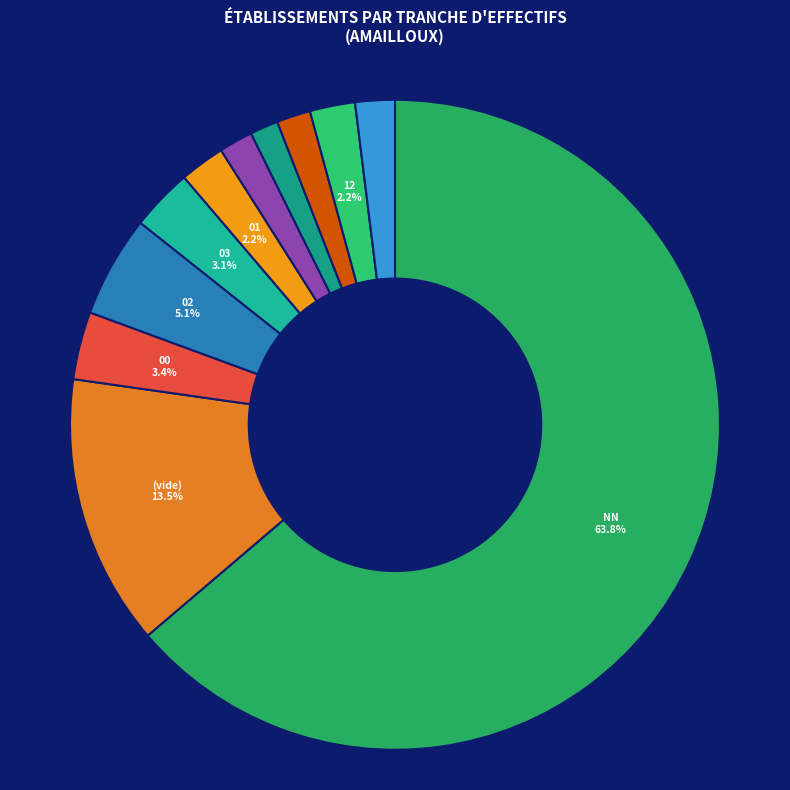

To the nearest percent, what is the average slice percentage?

9%